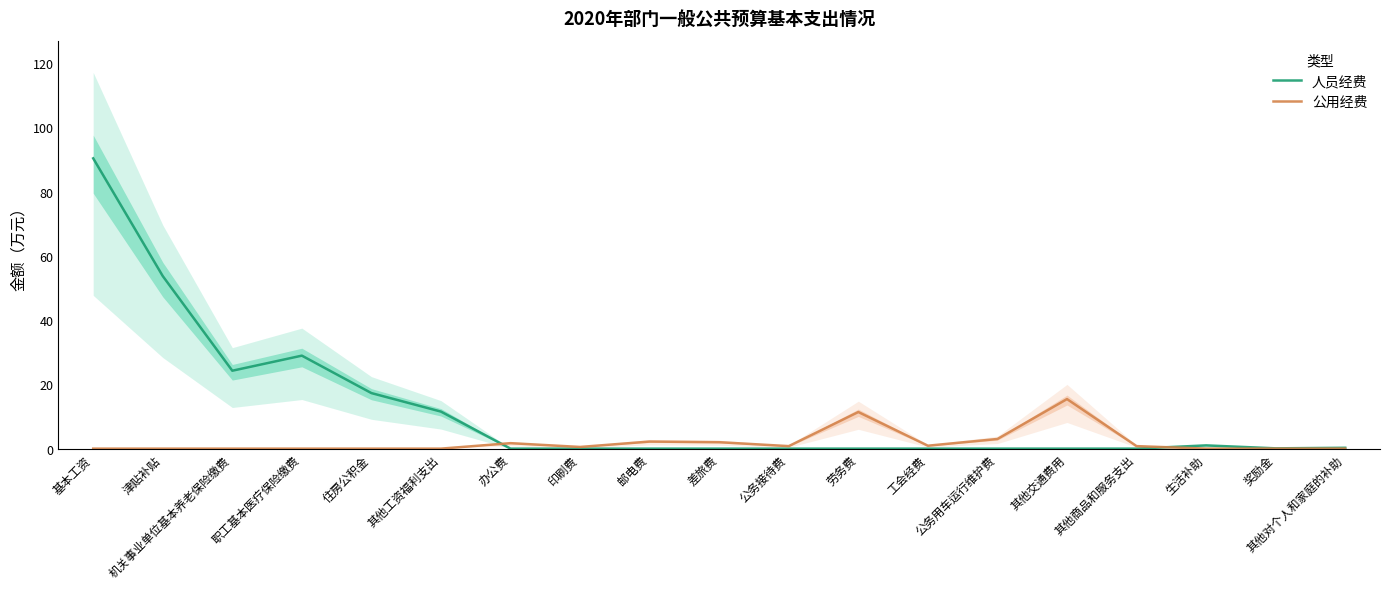

Which series ends up on top after the final intersection of 人员经费 and 公用经费?

人员经费